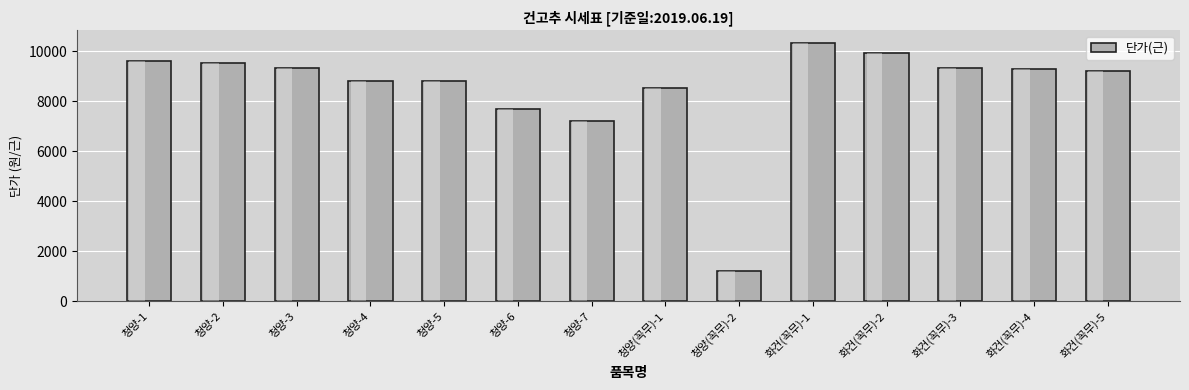

What is the difference between the values at 화건(꼭무)-2 and 청양-4?

1110